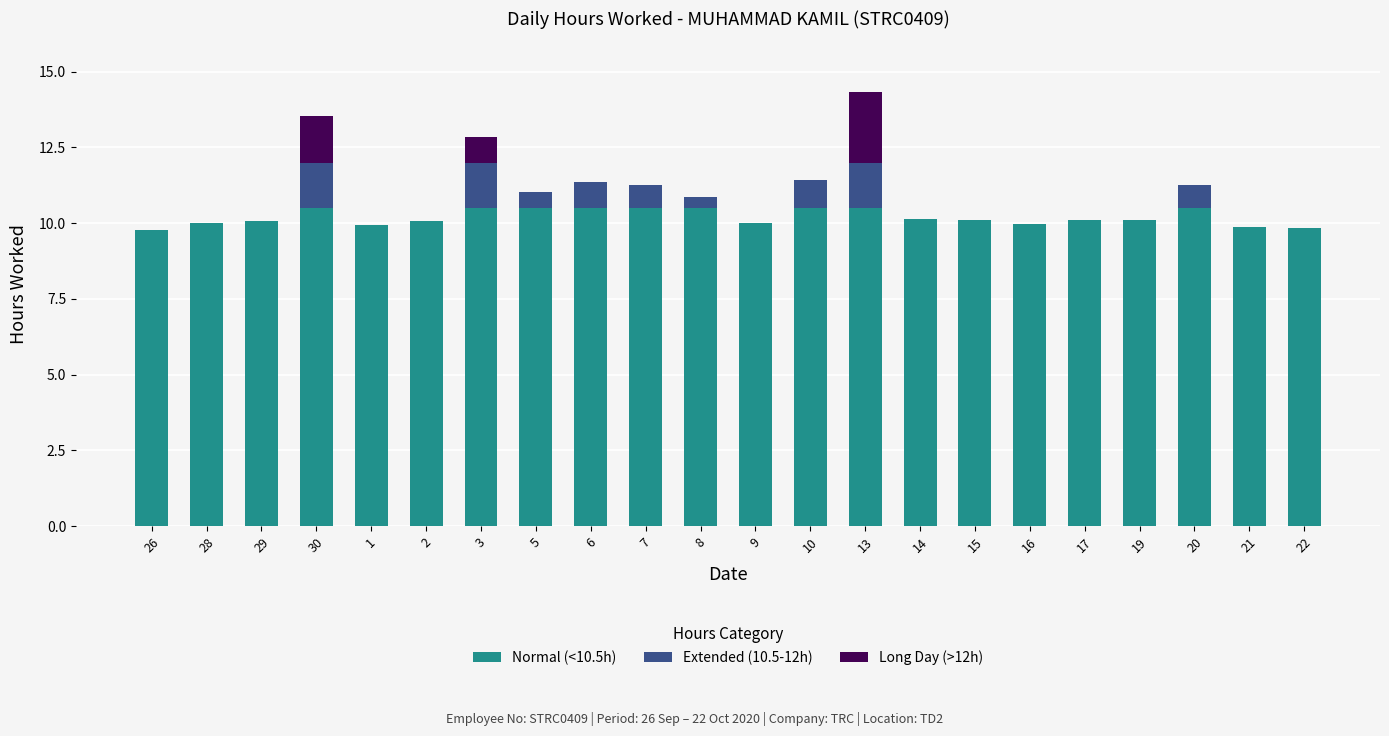

Is it true that Normal (<10.5h) equals 15.5 at 3?

False